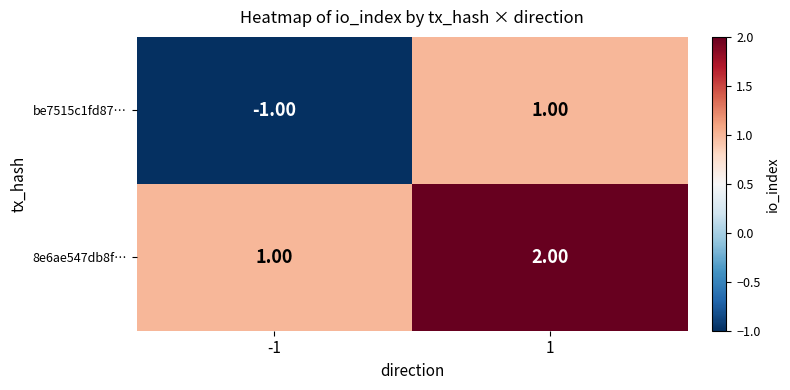

List the series in order of their overall mean, highest first.

8e6ae547db8f…, be7515c1fd87…